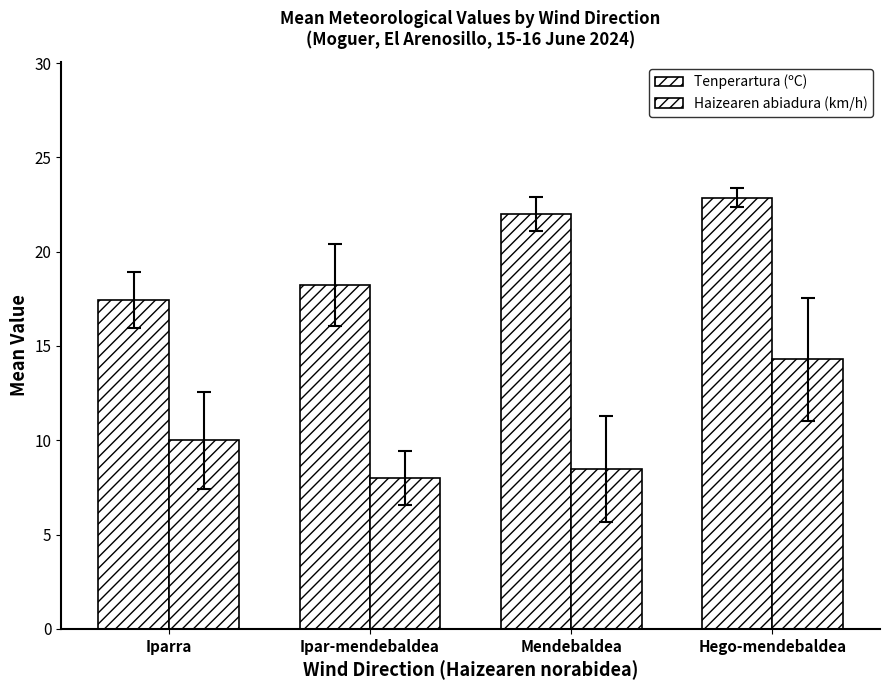

How many bars are there in each group?

2